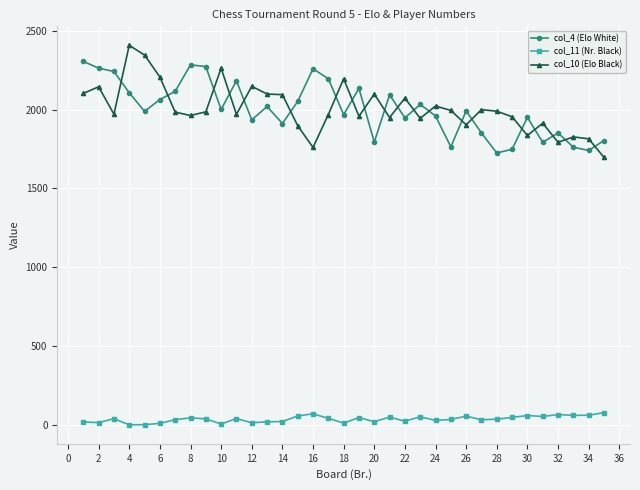

True or false: col_10 (Elo Black) has more than 1 points higher than both neighbors.

True